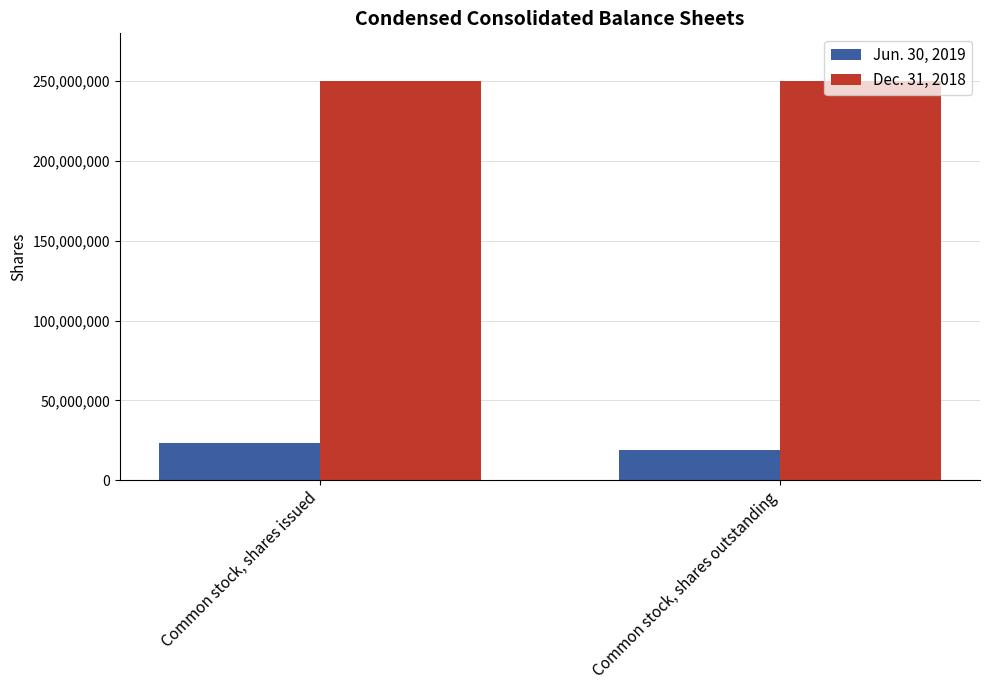

The value of Dec. 31, 2018 at Common stock, shares issued is 250000000. True or false?

True